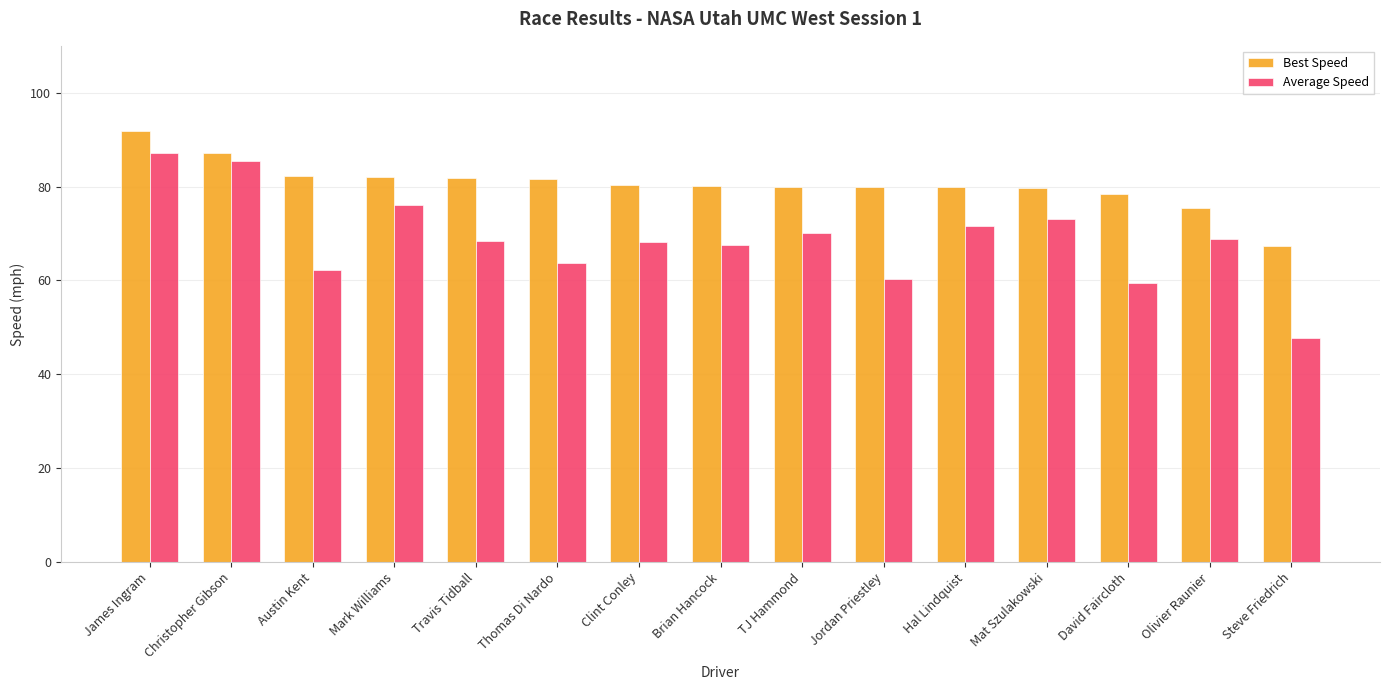

What is the average value of the Best Speed series?

80.5